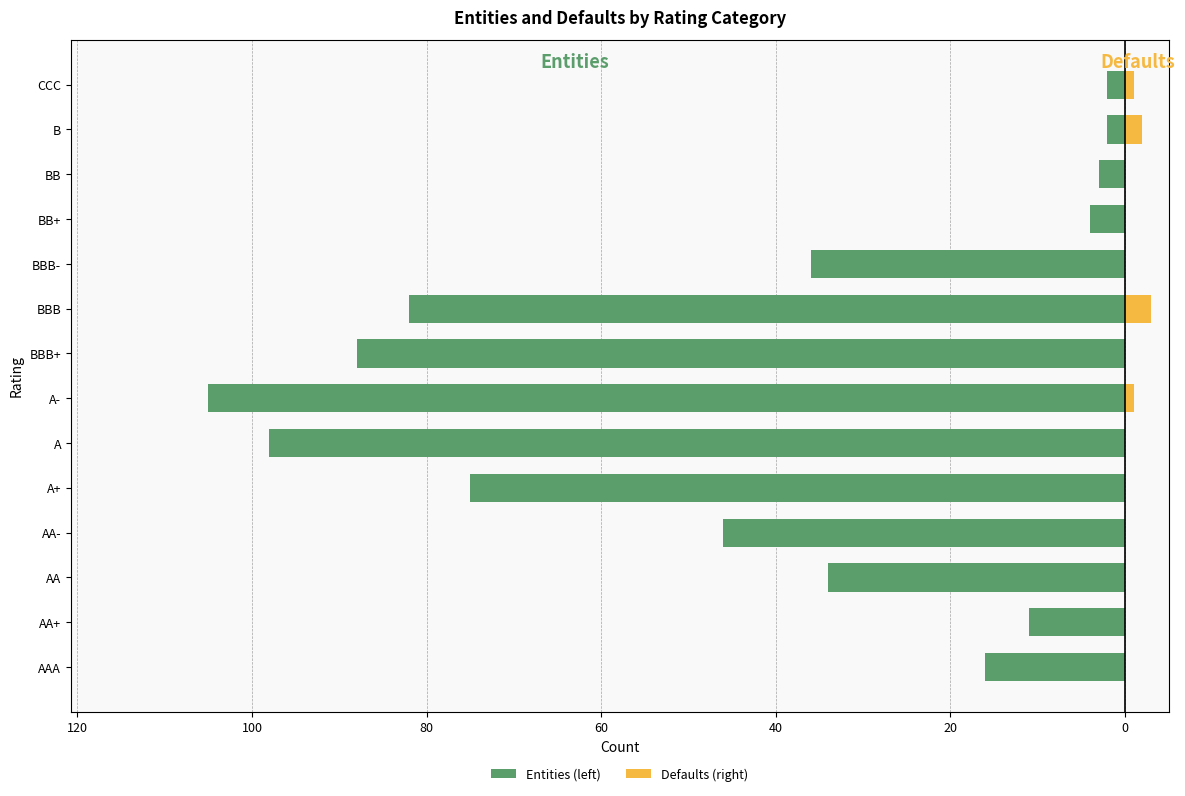

What is the difference between the highest and lowest values at AAA?

16